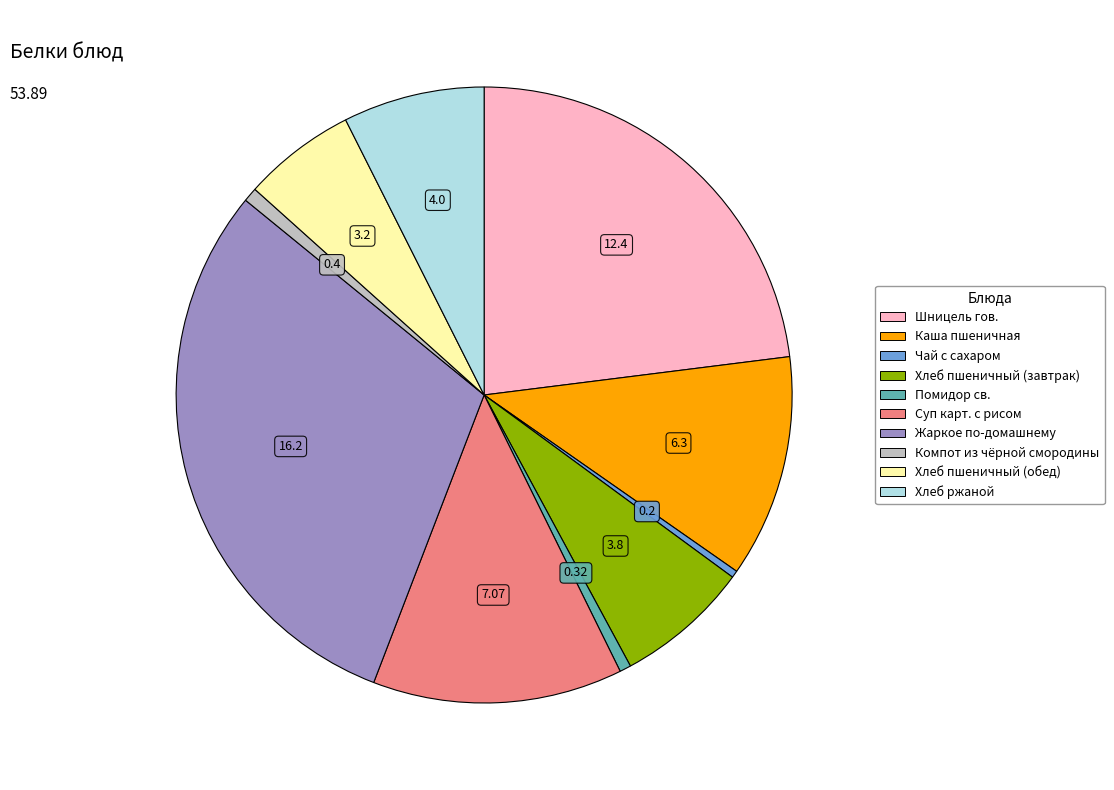

Does Хлеб пшеничный (обед) represent more than half of the total?

No